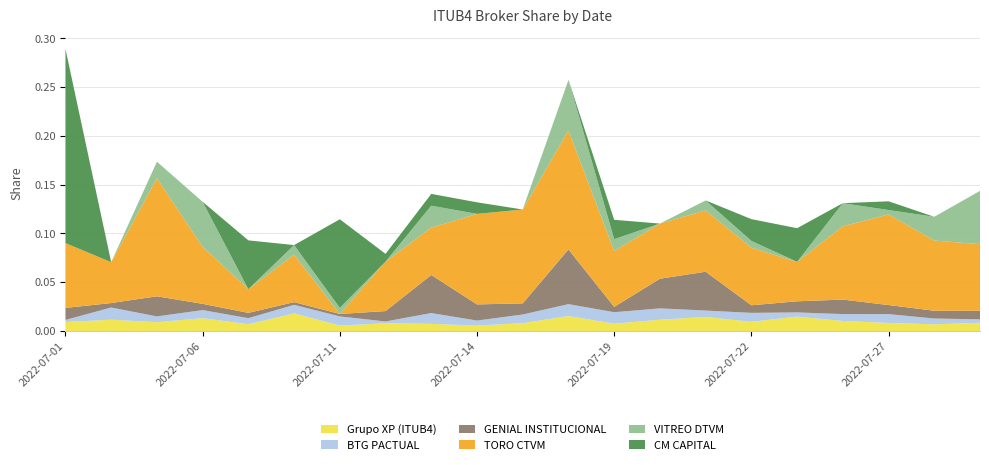

Reading left to right, extract all data points from this chart.

Grupo XP (ITUB4): 0.0	0.0	0.0	0.0	0.0	0.0	0.0	0.0	0.0	0.0	0.0	0.0	0.0	0.0	0.0	0.0	0.0	0.0	0.0	0.0	0.0
BTG PACTUAL: 0.0	0.0	0.0	0.0	0.0	0.0	0.0	0.0	0.0	0.0	0.0	0.0	0.0	0.0	0.0	0.0	0.0	0.0	0.0	0.0	0.0
GENIAL INSTITUCIONAL: 0.0	0.0	0.0	0.0	0.0	0.0	0.0	0.0	0.0	0.0	0.0	0.1	0.0	0.0	0.0	0.0	0.0	0.0	0.0	0.0	0.0
TORO CTVM: 0.1	0.0	0.1	0.1	0.0	0.0	0.0	0.1	0.0	0.1	0.1	0.1	0.1	0.1	0.1	0.1	0.0	0.1	0.1	0.1	0.1
VITREO DTVM: 0.0	0.0	0.0	0.0	0.0	0.0	0.0	0.0	0.0	0.0	0.0	0.1	0.0	0.0	0.0	0.0	0.0	0.0	0.0	0.0	0.1
CM CAPITAL: 0.2	0.0	0.0	0.0	0.1	0.0	0.1	0.0	0.0	0.0	0.0	0.0	0.0	0.0	0.0	0.0	0.0	0.0	0.0	0.0	0.0